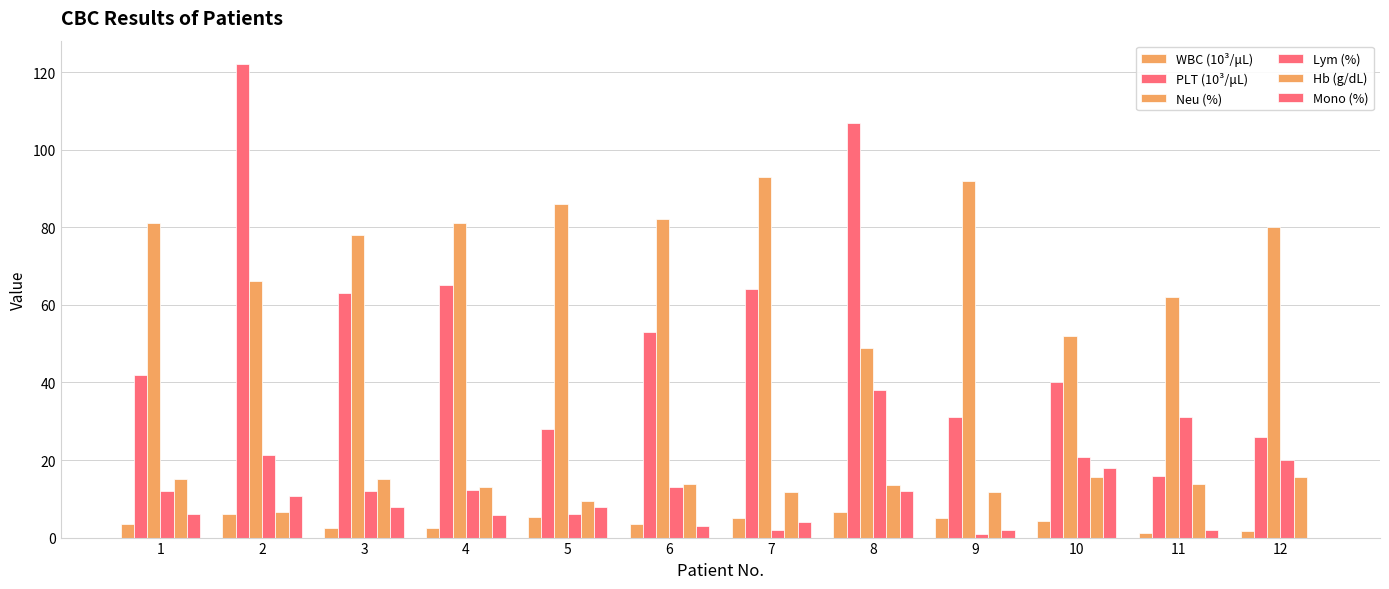

Are the bars horizontal?

No